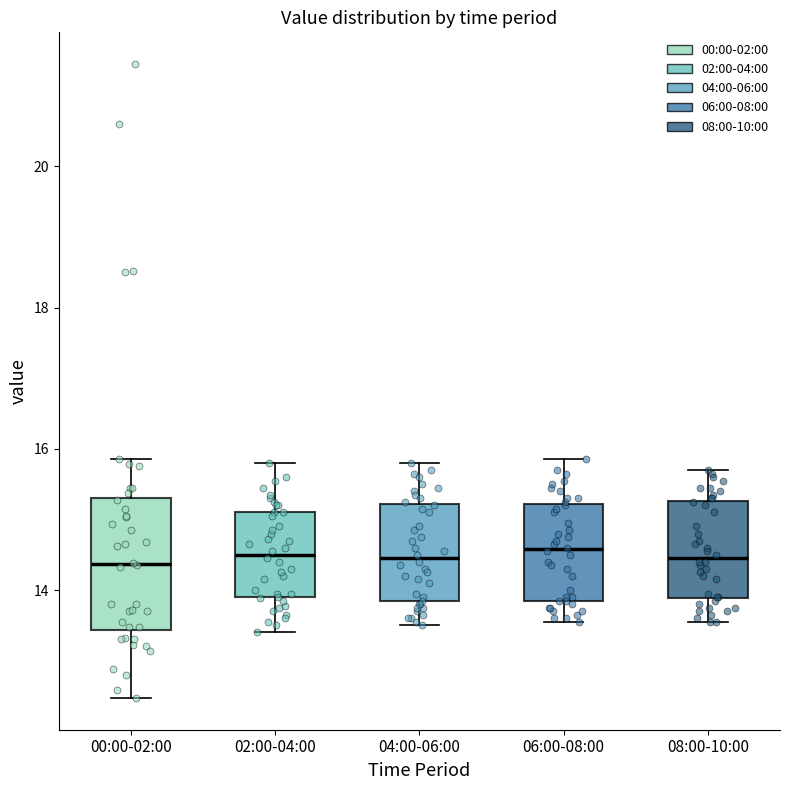

Reading left to right, transcribe this box plot: for each box, give where its median line is, the range the box spans, and where its two whiskers end, as read against the y-axis. The values are not printed on the chart, so give them approximately, as read against the axis.

00:00-02:00: median 14.4, box 13.4 to 15.4, whiskers 12.4 to 15.8
02:00-04:00: median 14.6, box 13.8 to 15.2, whiskers 13.4 to 15.8
04:00-06:00: median 14.4, box 13.8 to 15.2, whiskers 13.6 to 15.8
06:00-08:00: median 14.6, box 13.8 to 15.2, whiskers 13.6 to 15.8
08:00-10:00: median 14.4, box 13.8 to 15.2, whiskers 13.6 to 15.8